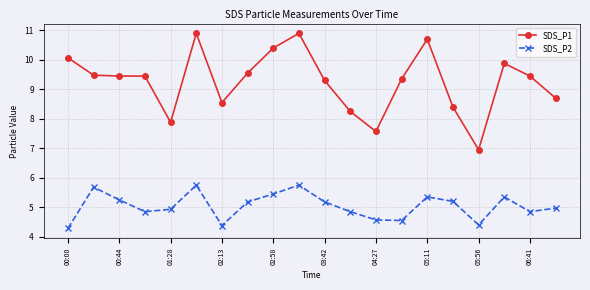

List the series in order of their overall mean, lowest first.

SDS_P2, SDS_P1